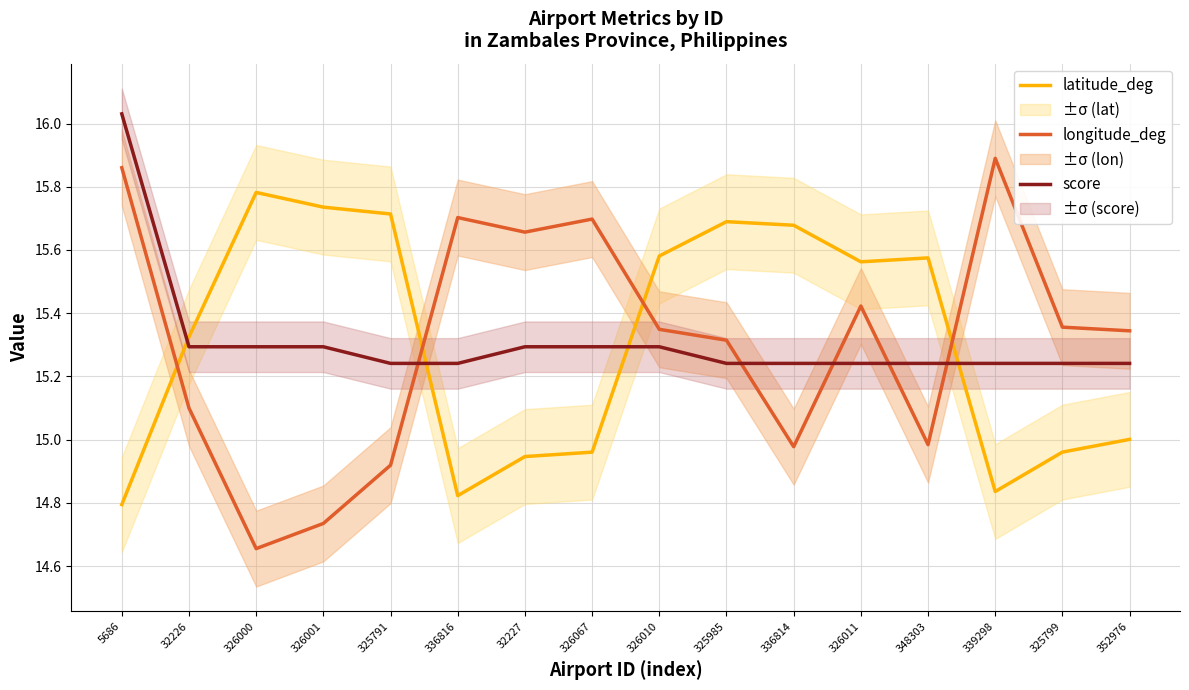

After their last crossing, which series has the higher values: latitude_deg or score?

score